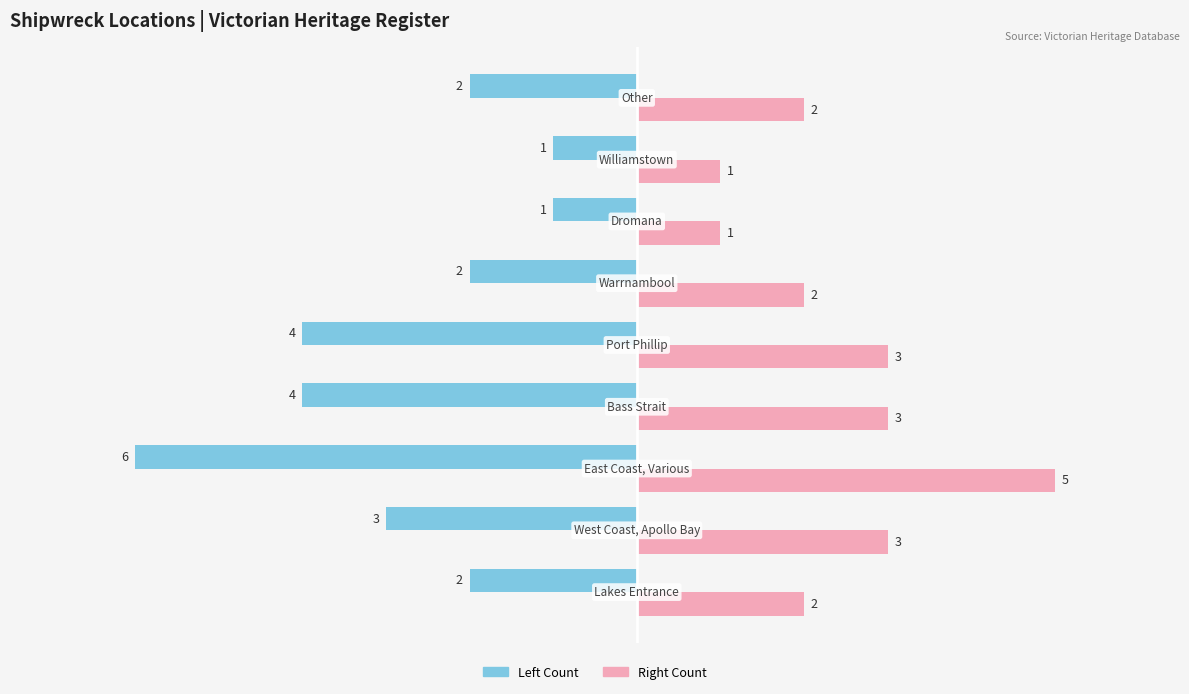

What is the smallest value displayed?

-6